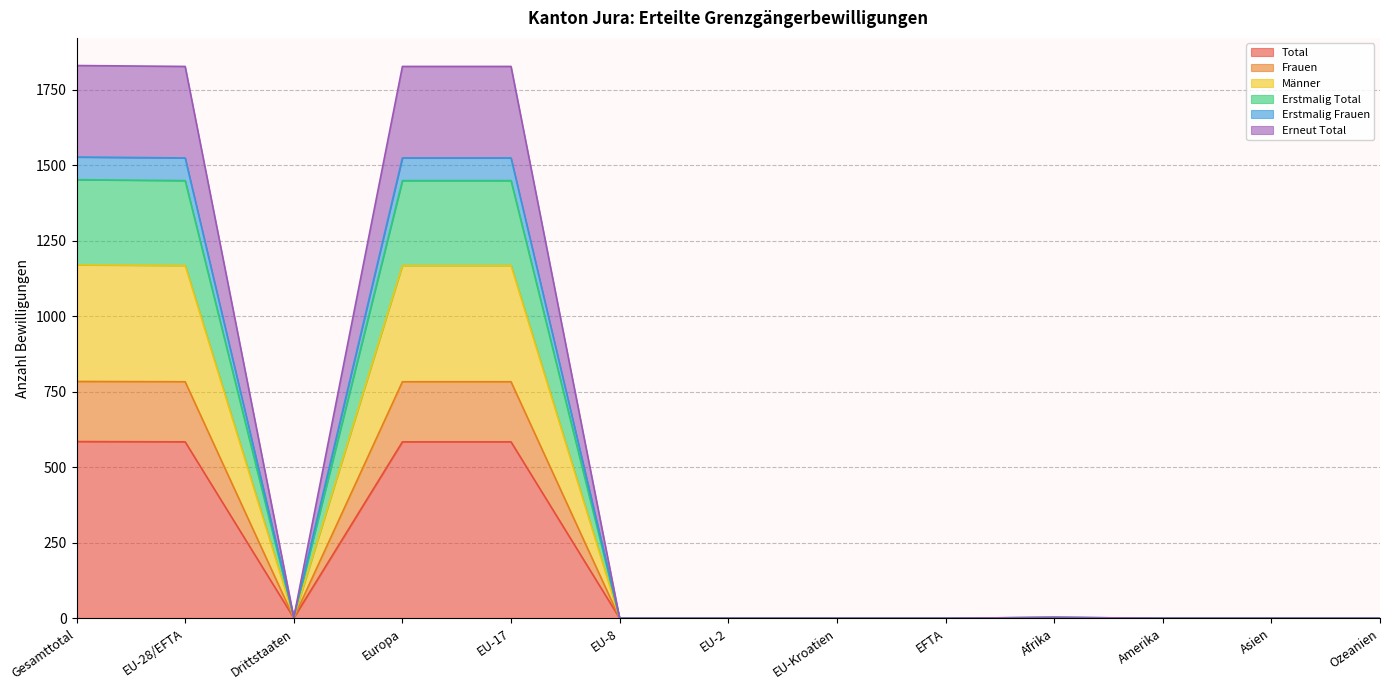

Between EU-2 and Afrika, which is larger?

Afrika